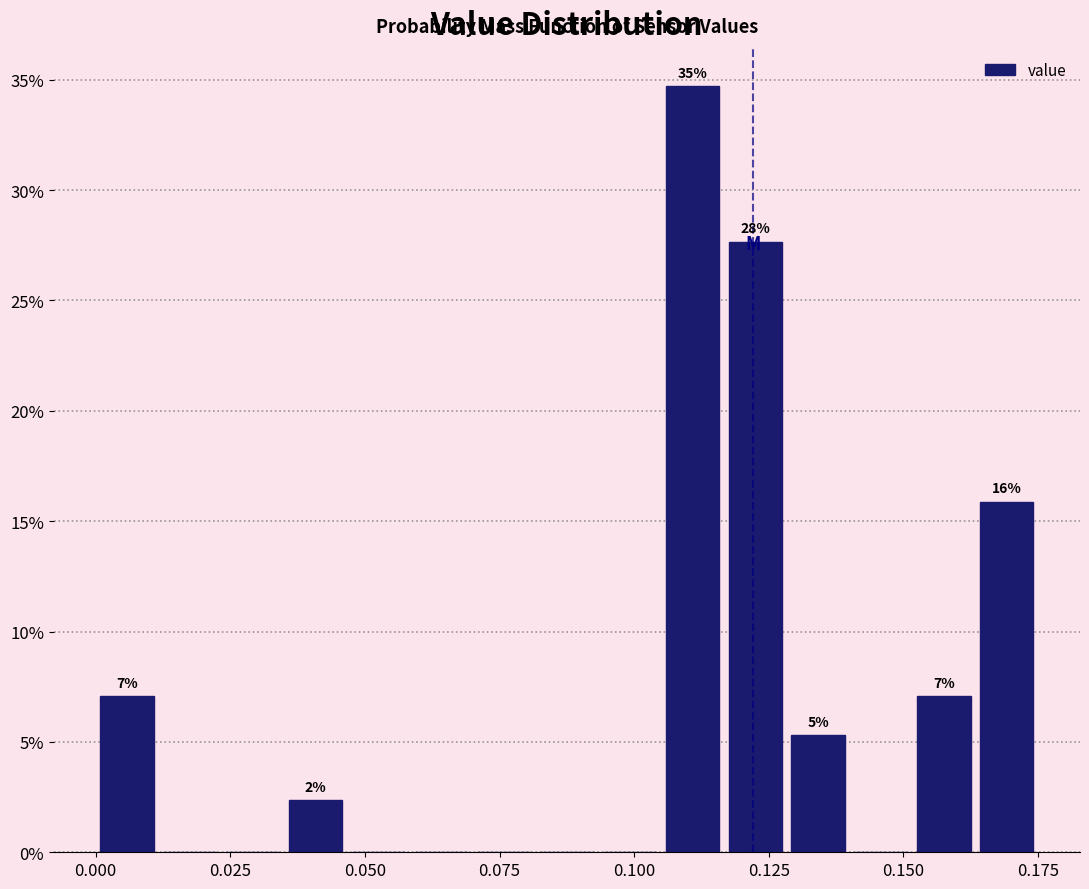

Read against the x-axis, roughly where is the centre of the tallest bar?

0.110